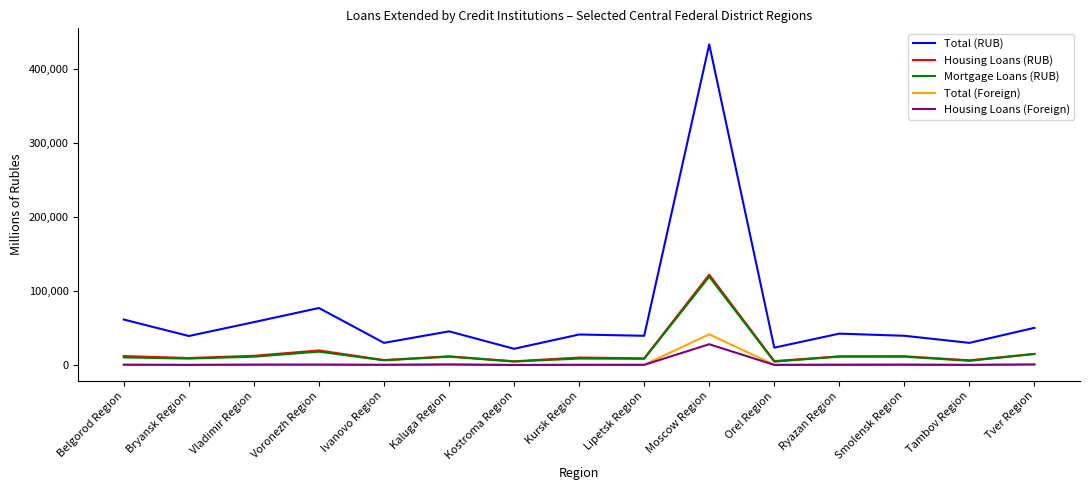

What is the greatest value displayed?

432990